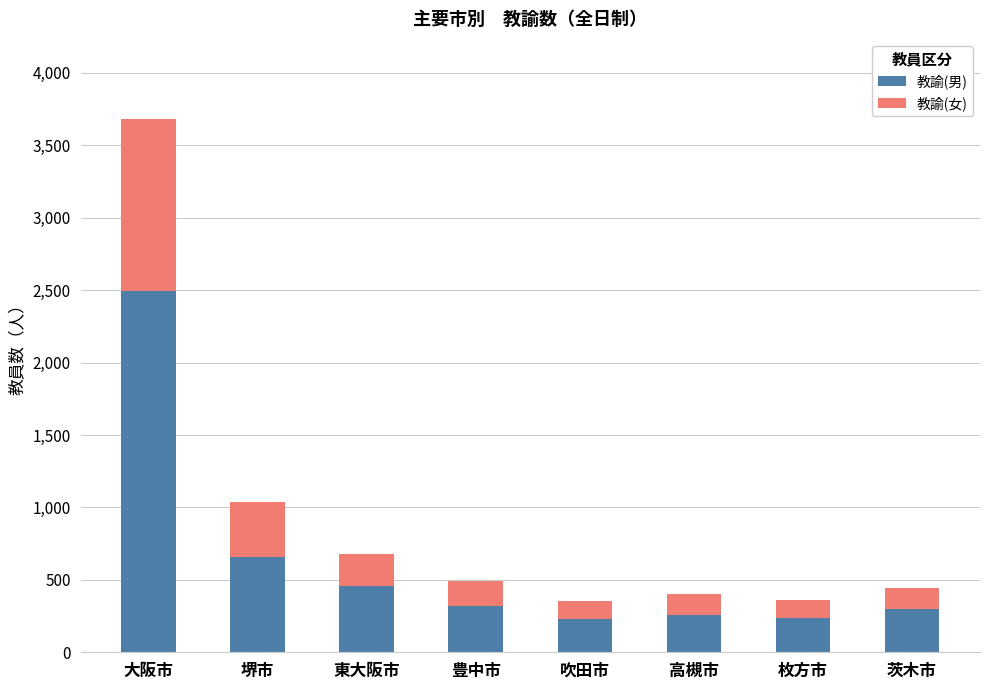

Where does the 教諭(男) series first go above 322?

大阪市